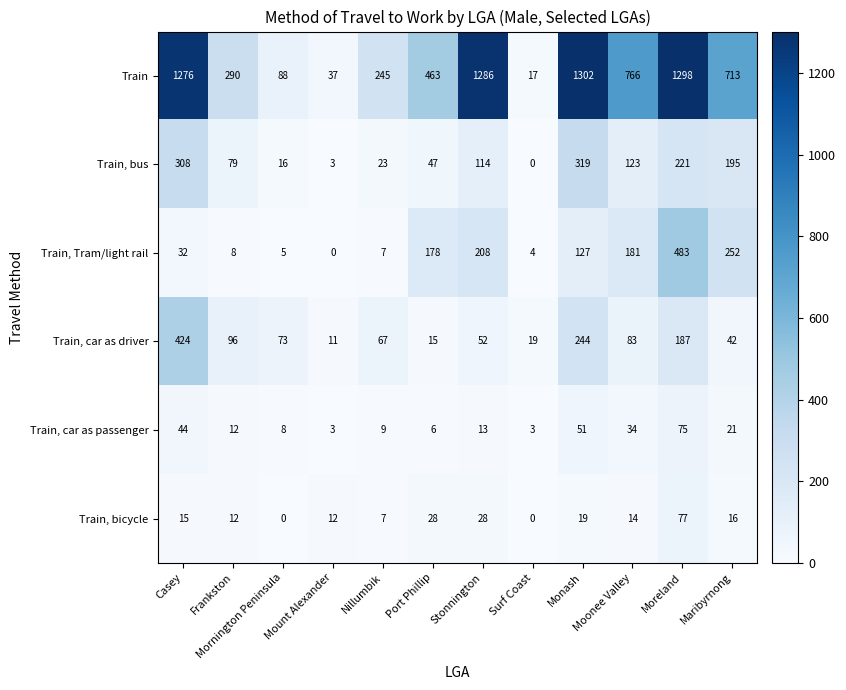

Which category has the highest value across all series?

Monash